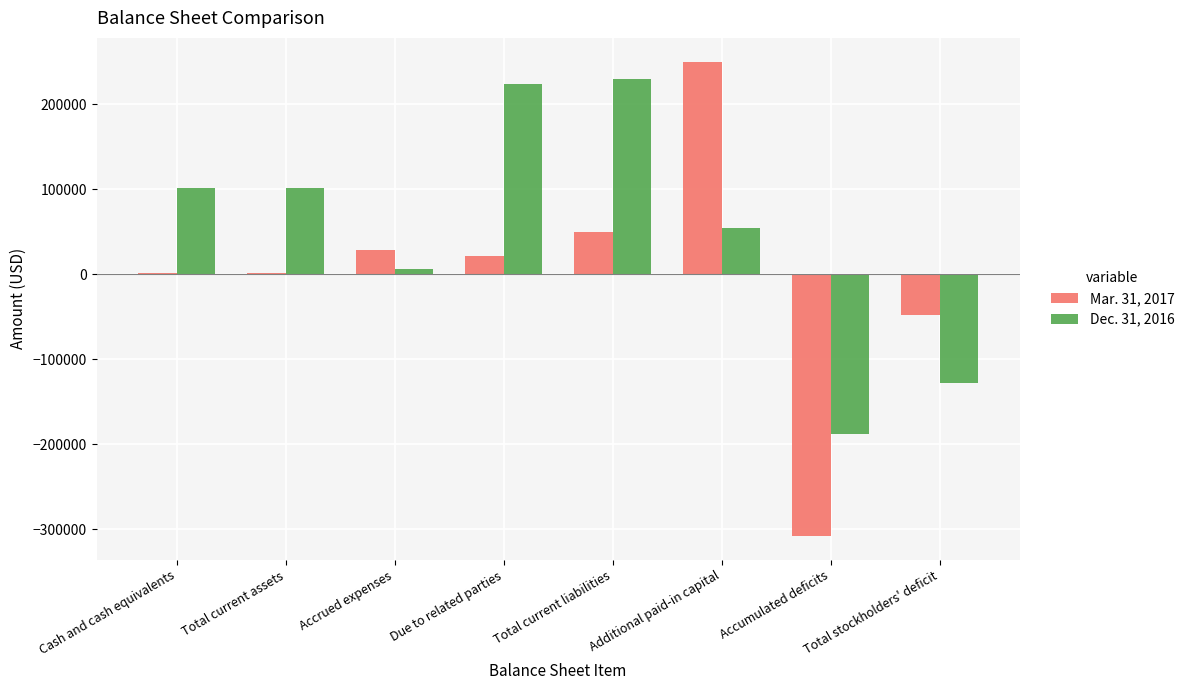

How many groups of bars are there?

8